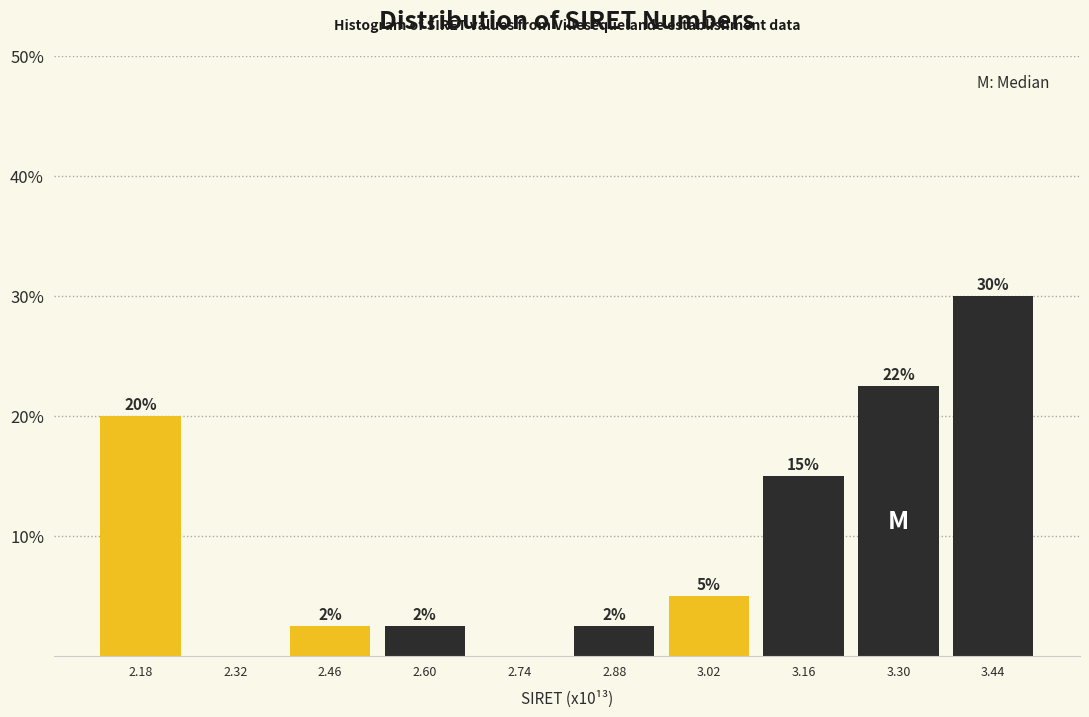

Over which range of the x-axis is the bar tallest?

3.38 to 3.52